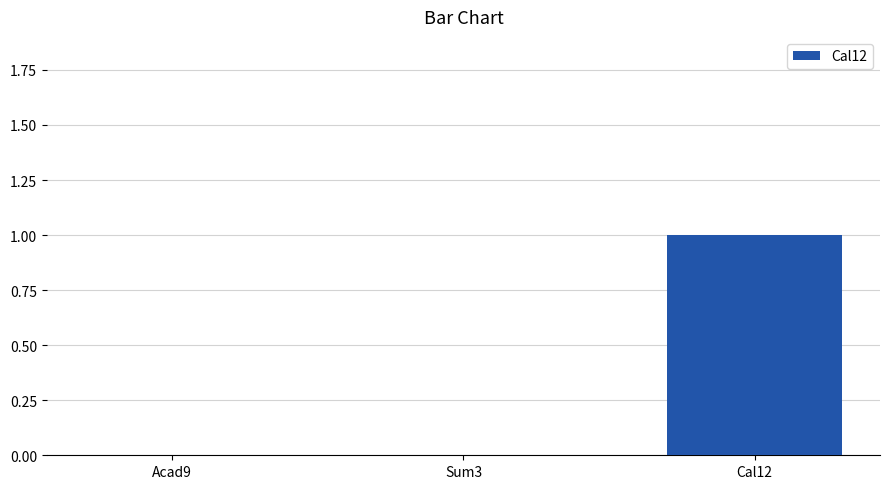

The chart shows a value of 1 at Cal12. True or false?

True